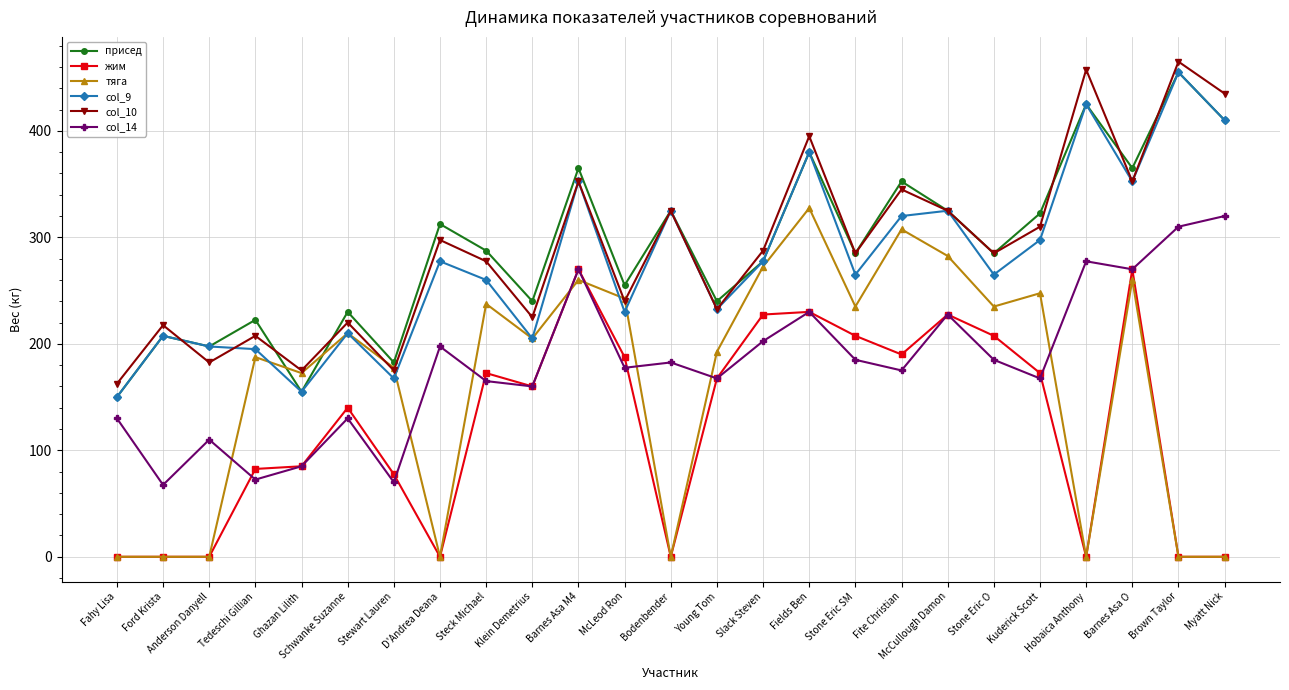

True or false: тяга has a value of 335.1 at Klein Demetrius.

False